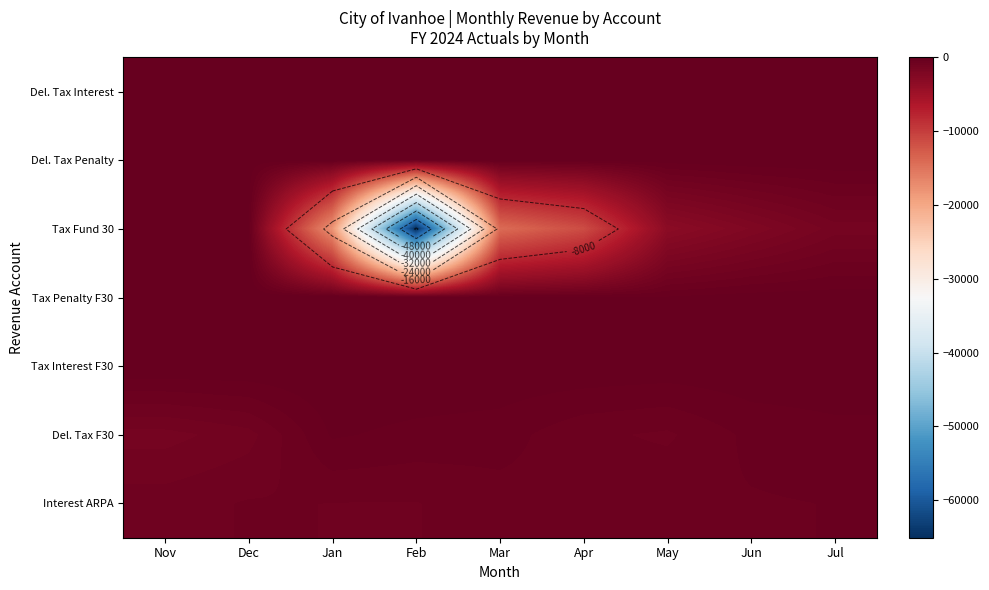

What is the average value of the Tax Interest F30 series?

-26.0